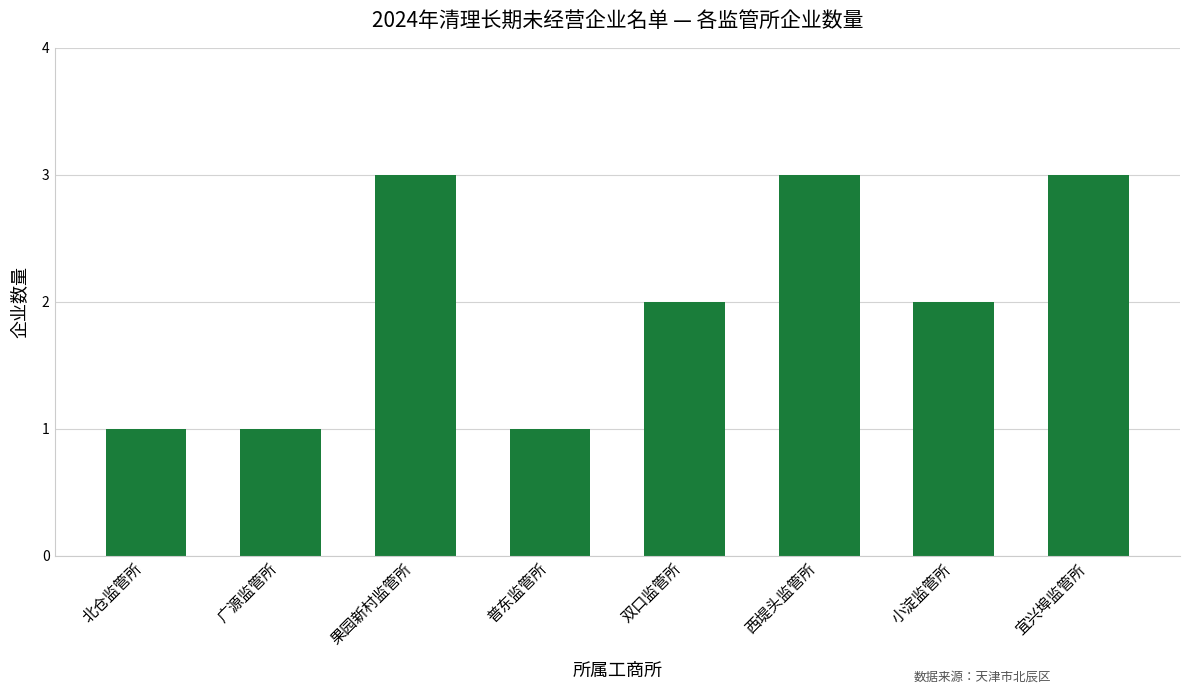

True or false: the data shows 2 at 双口监管所.

True